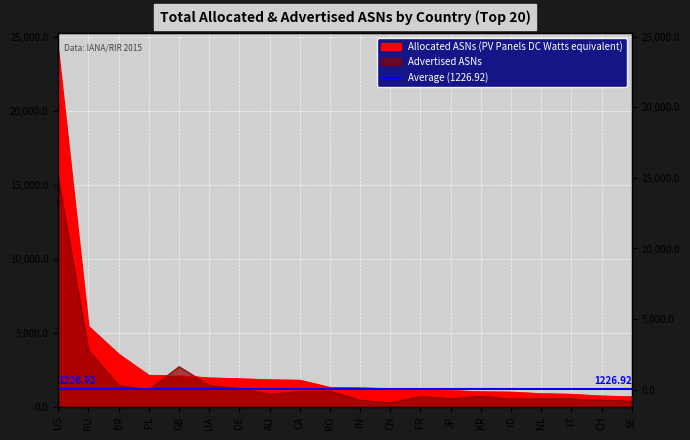

Which series has the largest total across all categories?

Allocated ASNs